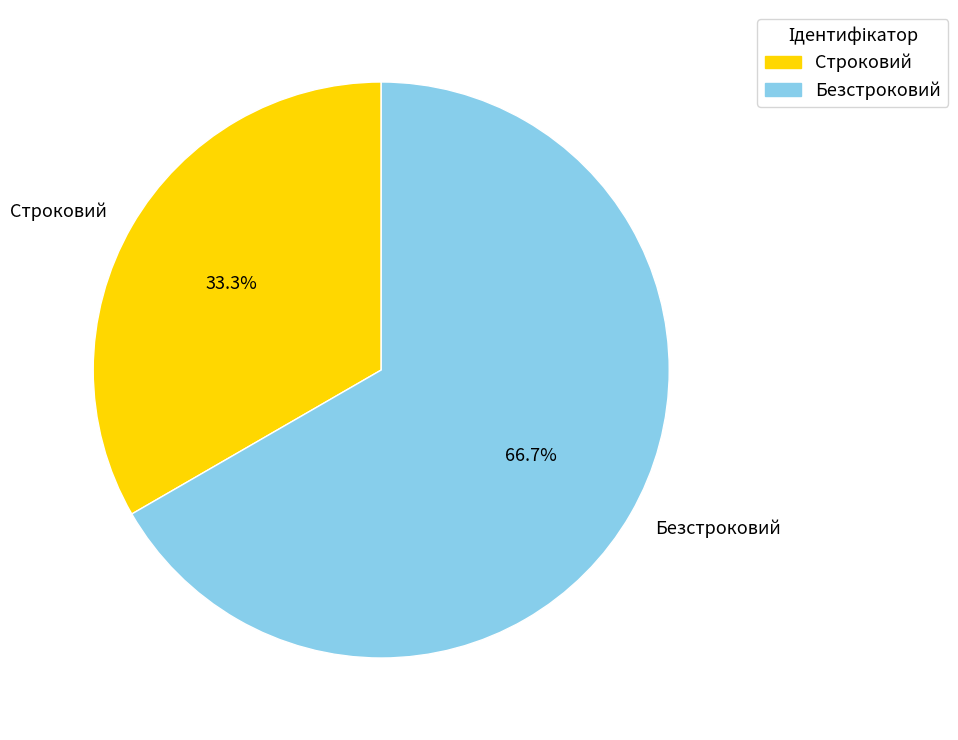

Which slice is the smallest?

Строковий